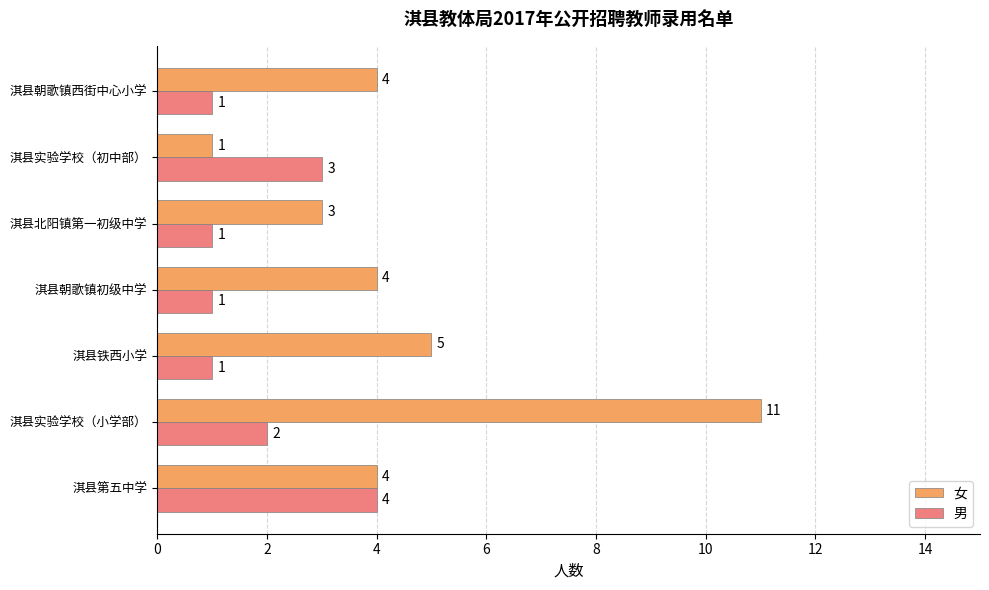

At which label does 女 reach its minimum?

淇县实验学校（初中部）